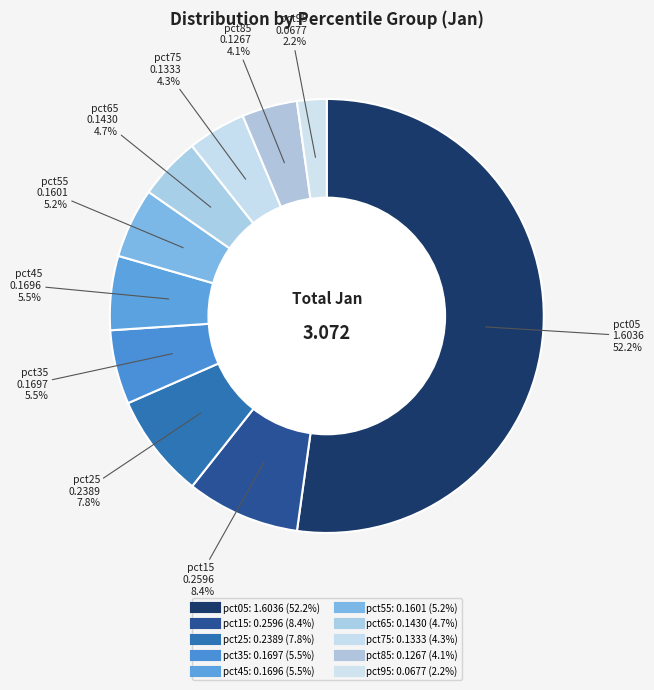

What is the change in value from pct15 to pct85?

-0.1